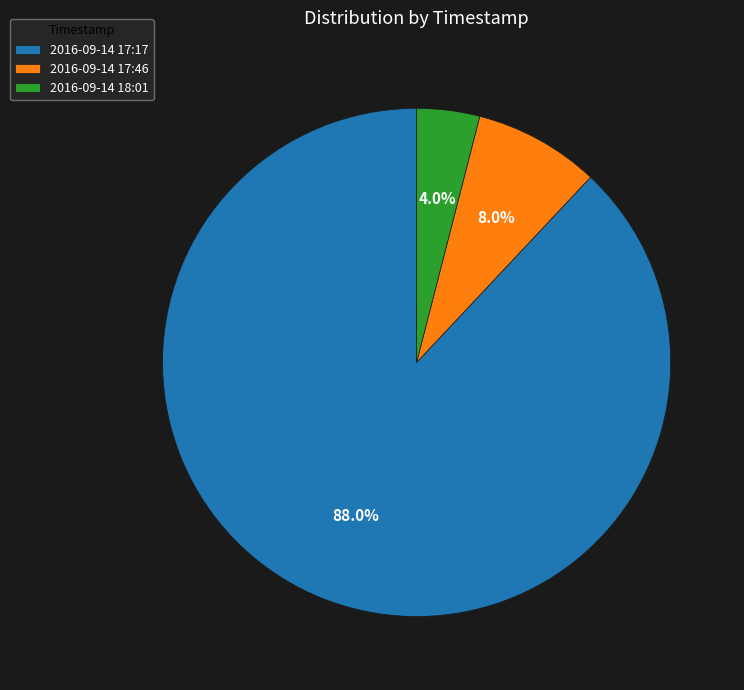

Is the sum of 2016-09-14 17:17 and 2016-09-14 18:01 greater than half?

Yes